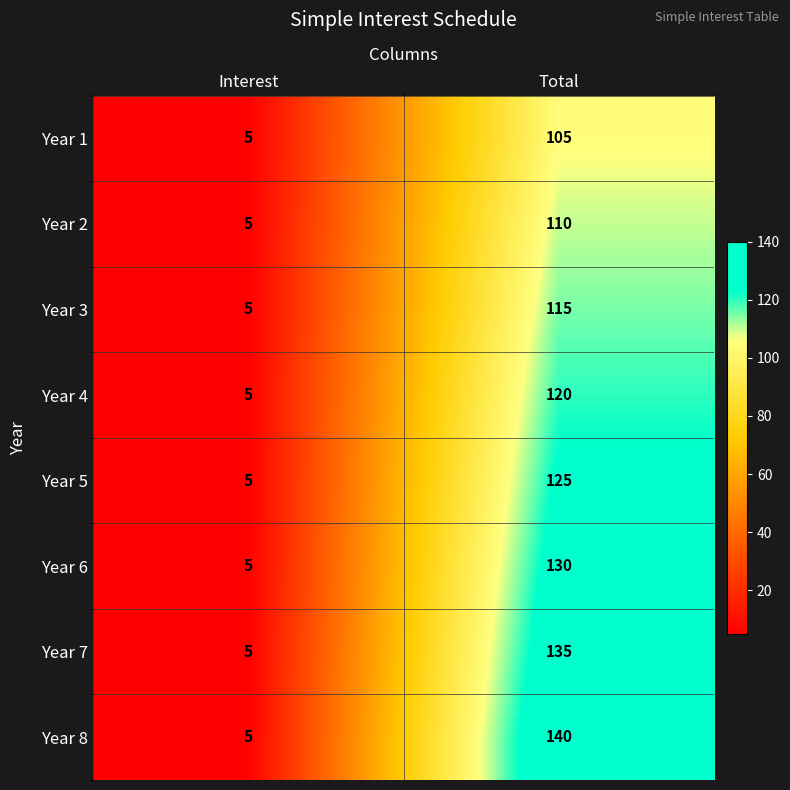

Reading left to right, transcribe all the data shown in this chart.

Year 1: 5	105
Year 2: 5	110
Year 3: 5	115
Year 4: 5	120
Year 5: 5	125
Year 6: 5	130
Year 7: 5	135
Year 8: 5	140